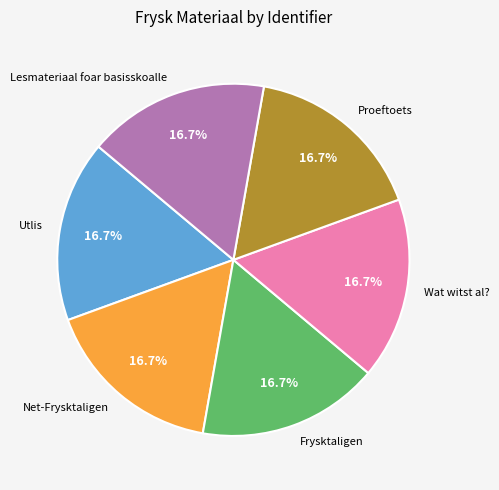

Is it true that Proeftoets is 17% of the pie?

True